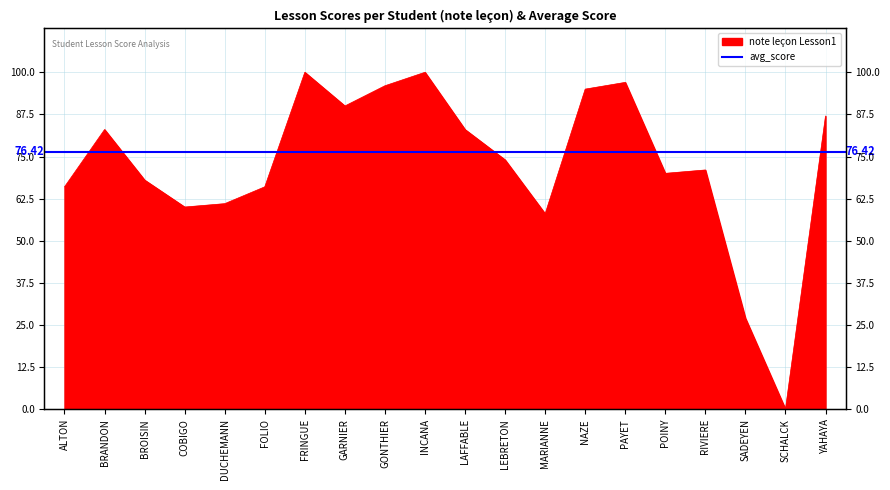

What is the maximum value shown in the chart?

100